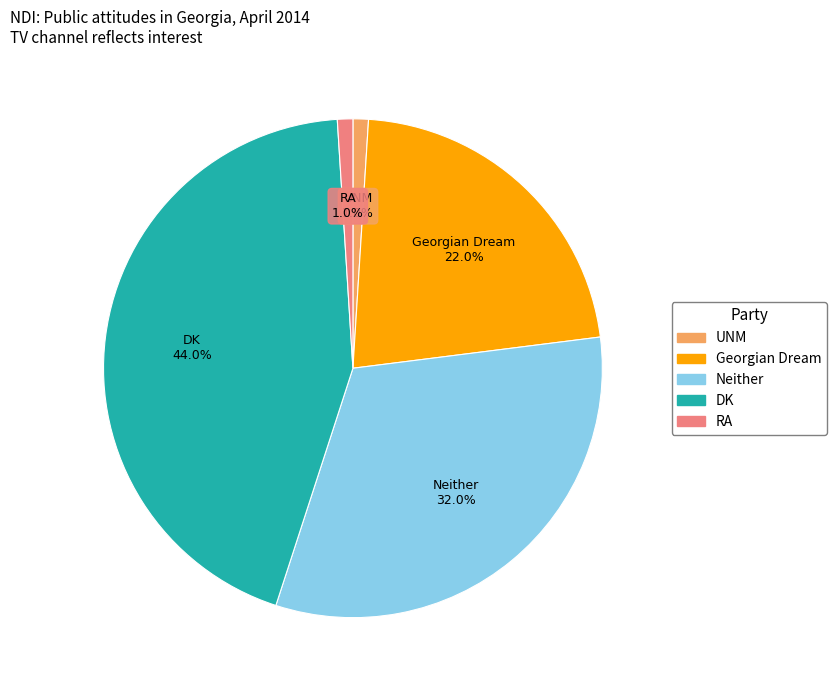

Which slice is the largest?

DK